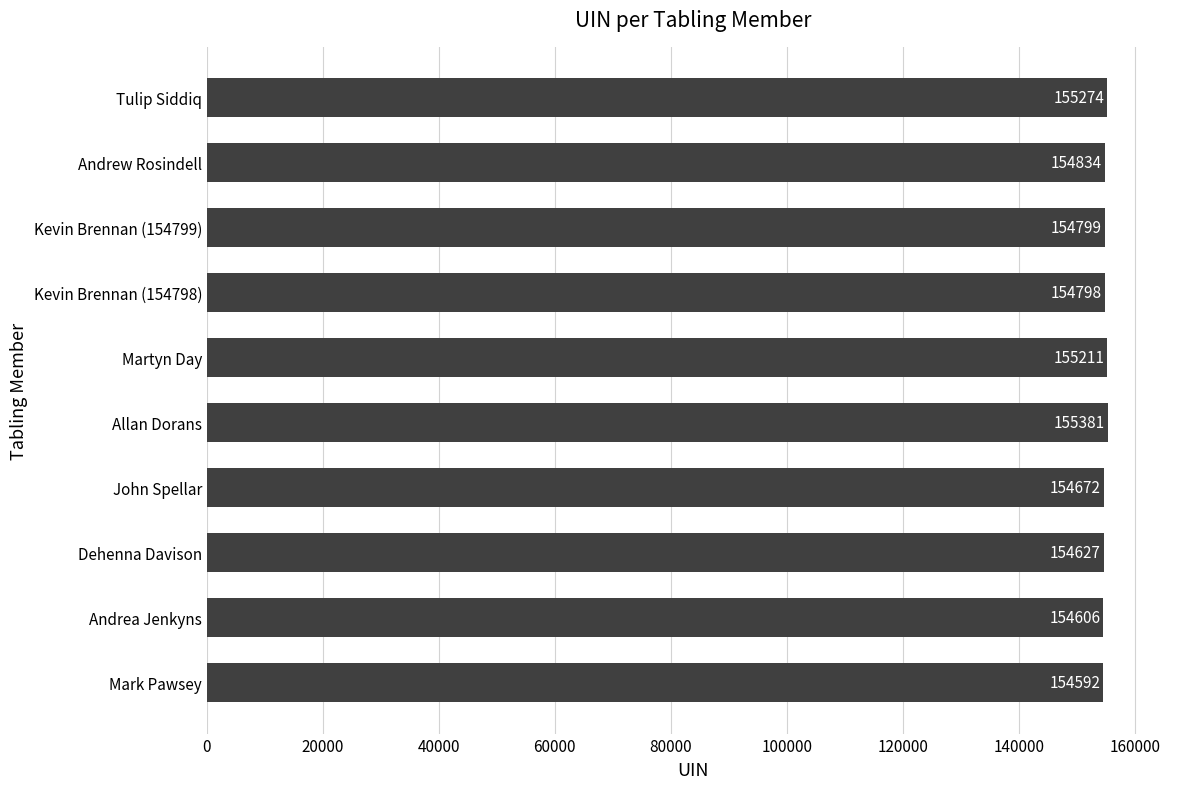

What is the minimum value shown in the chart?

154592